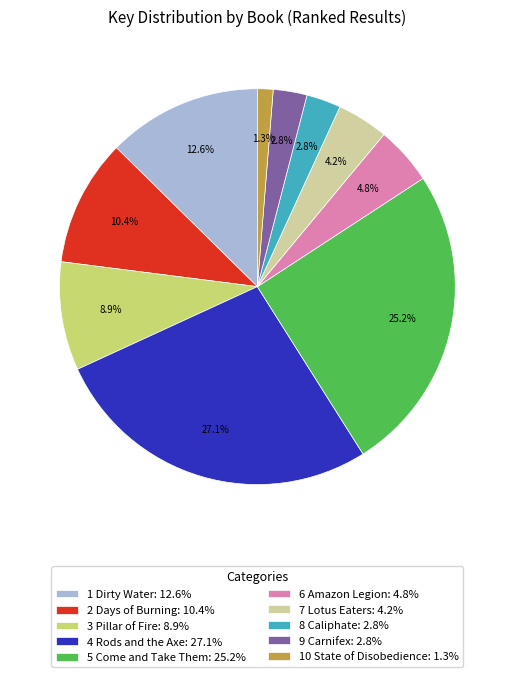

Which slice is the smallest?

10 State of Disobedience